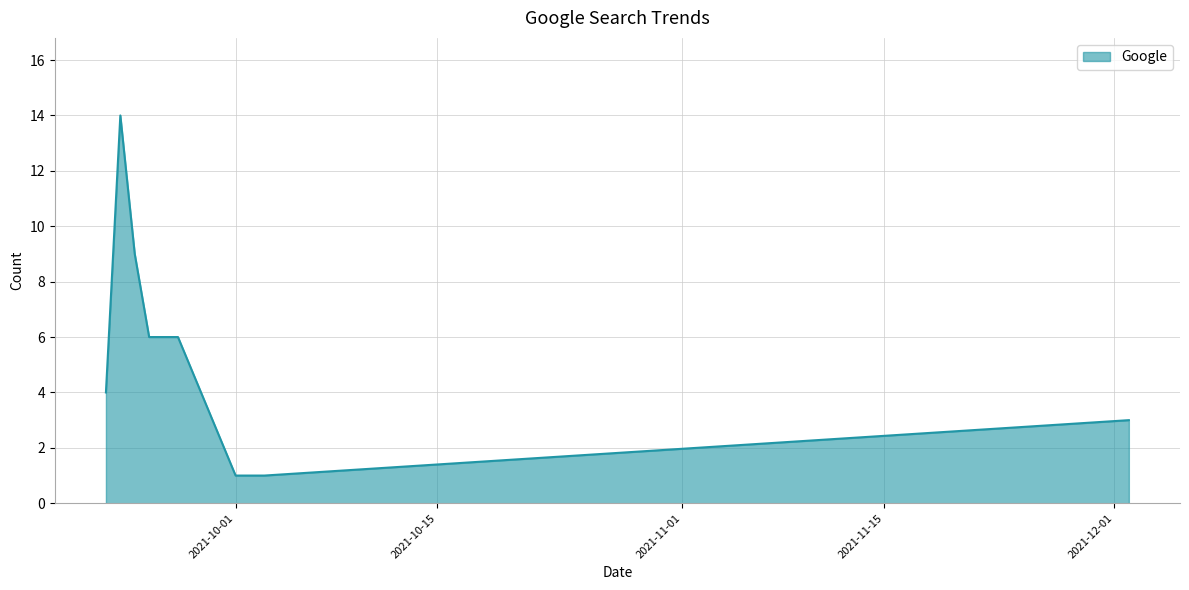

What is the maximum value shown in the chart?

14